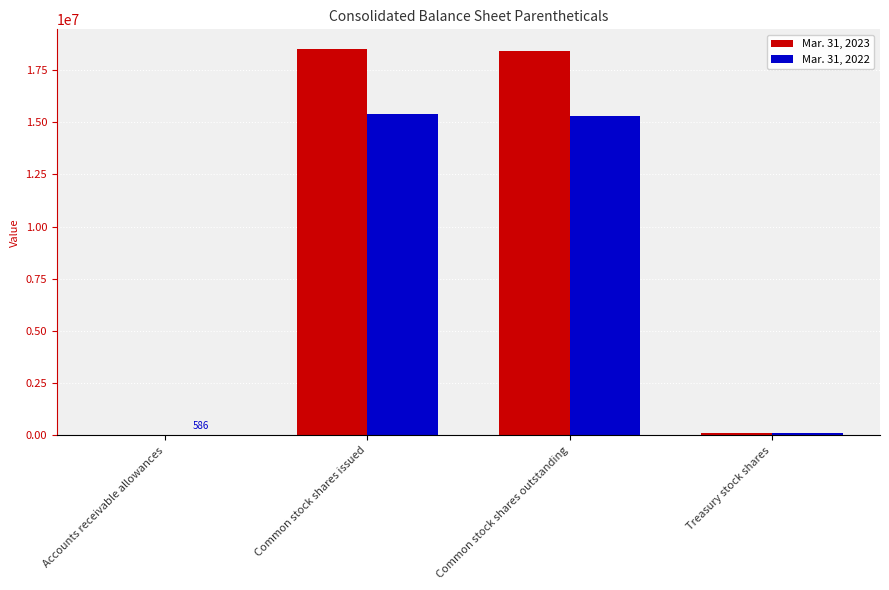

Reading left to right, list all the values displayed in this chart.

Mar. 31, 2023: Accounts receivable allowances=4813	Common stock shares issued=18511555	Common stock shares outstanding=18394541	Treasury stock shares=117014
Mar. 31, 2022: Accounts receivable allowances=586	Common stock shares issued=15398368	Common stock shares outstanding=15296735	Treasury stock shares=101633